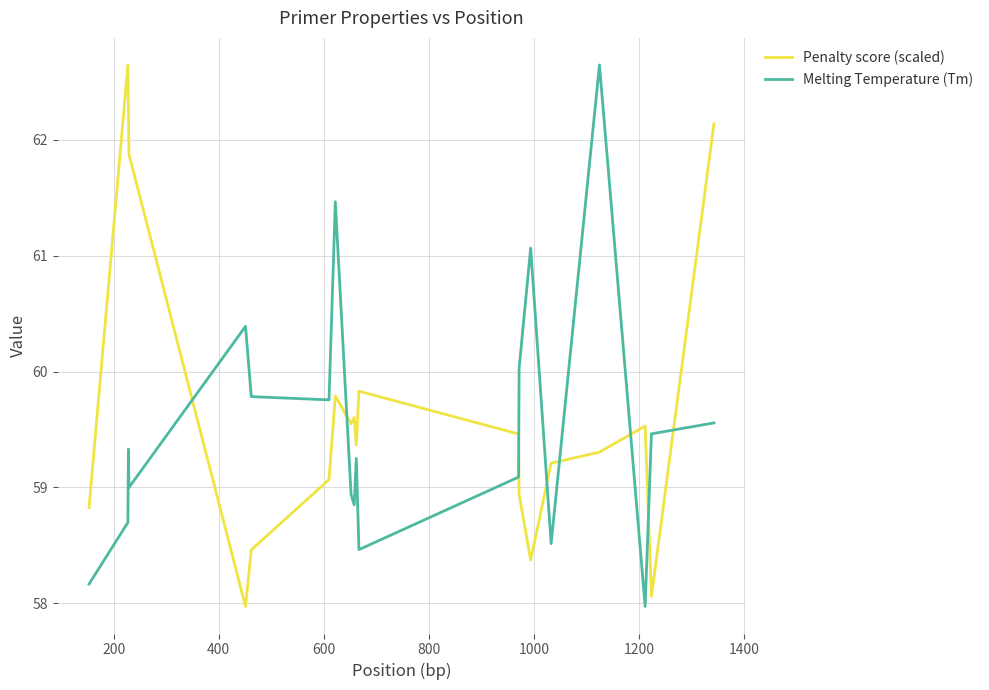

What are all the series names shown in the legend?

Penalty score (scaled), Melting Temperature (Tm)